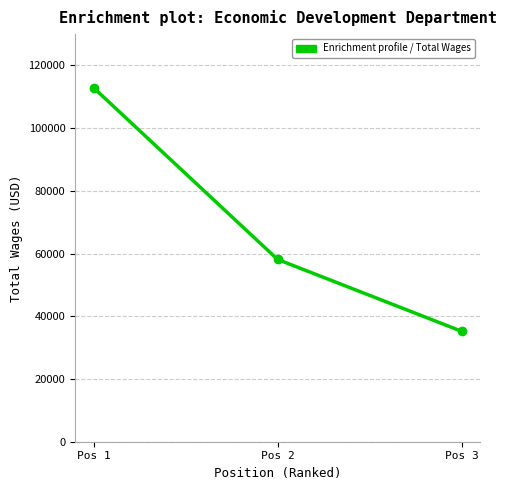

True or false: the data shows 35225 at Pos 3.

True